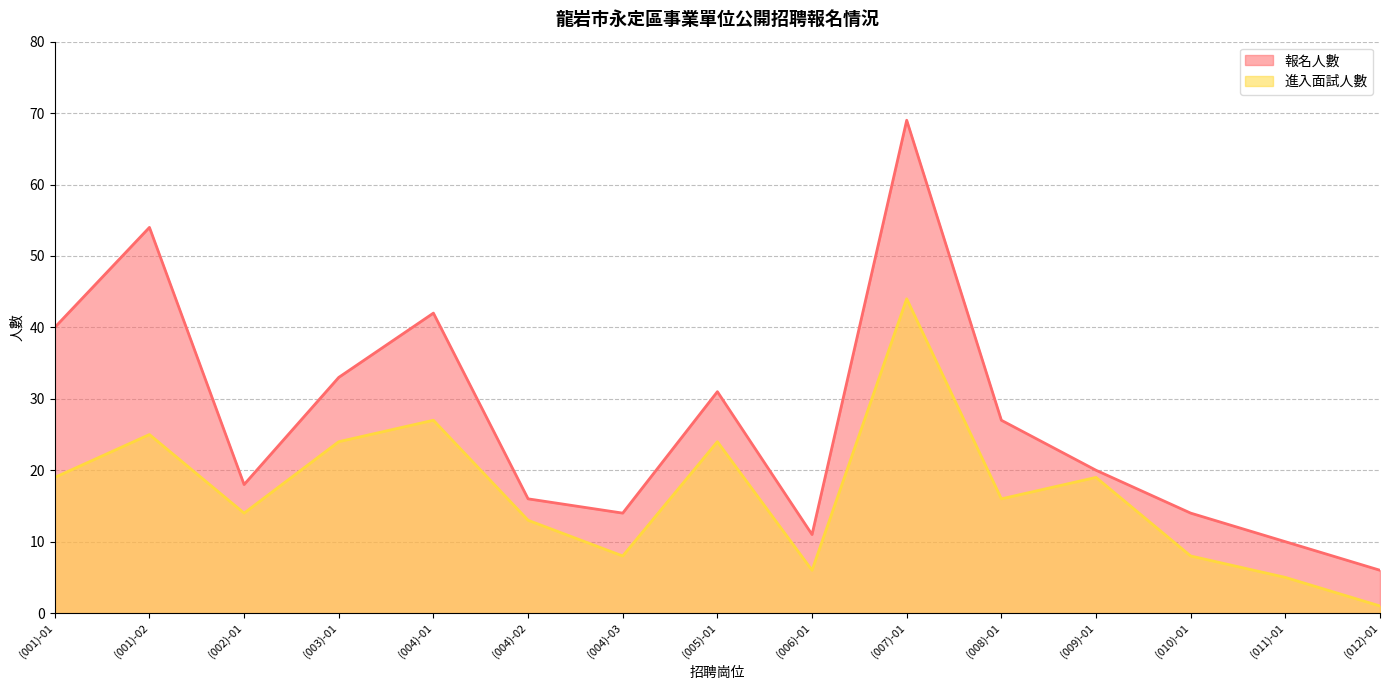

What are all the series names shown in the legend?

報名人數, 進入面試人數